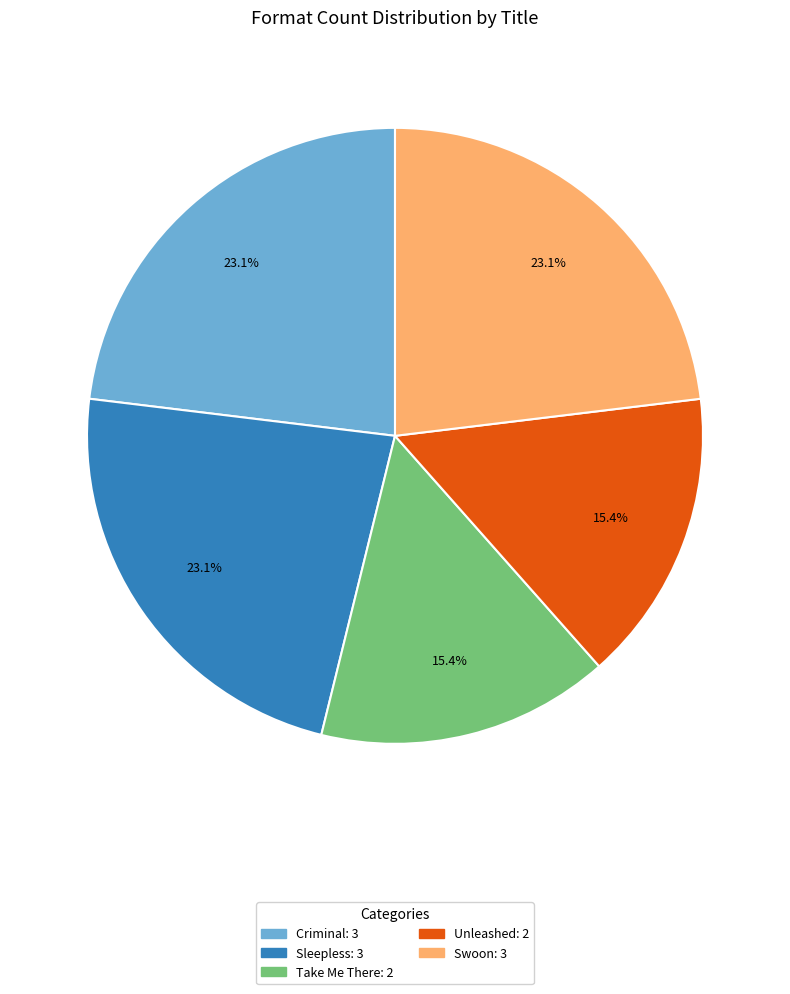

Does Sleepless account for over 50% of the chart?

No